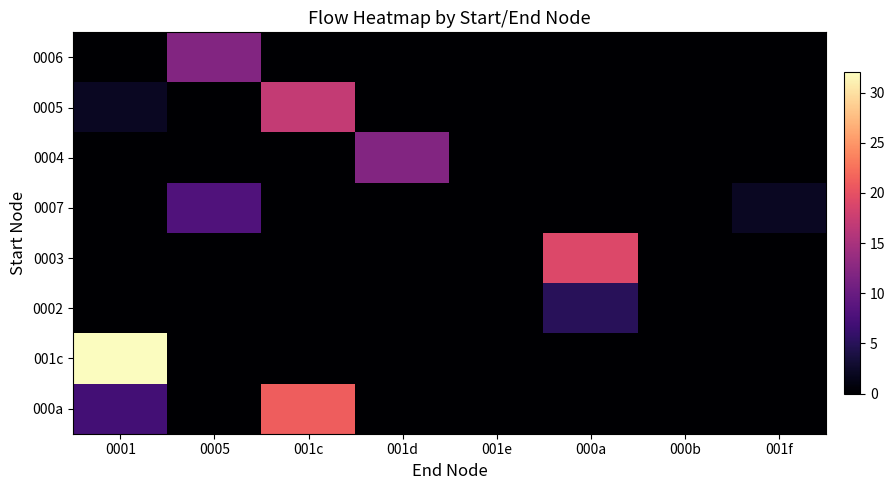

Rank the categories by 0004 value from lowest to highest.

0001, 0005, 001c, 001e, 000a, 000b, 001f, 001d